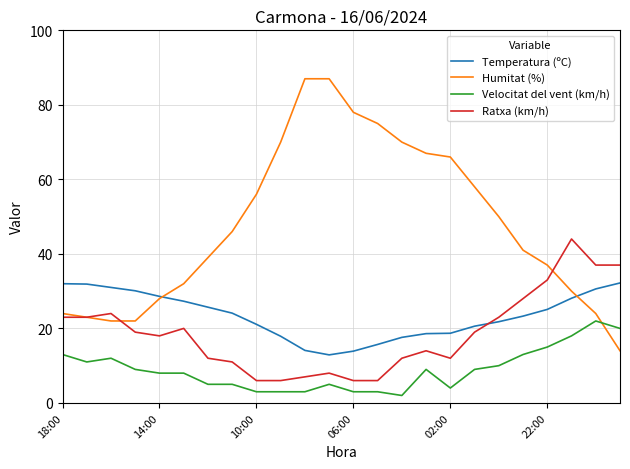

Which series has the largest total across all categories?

Humitat (%)